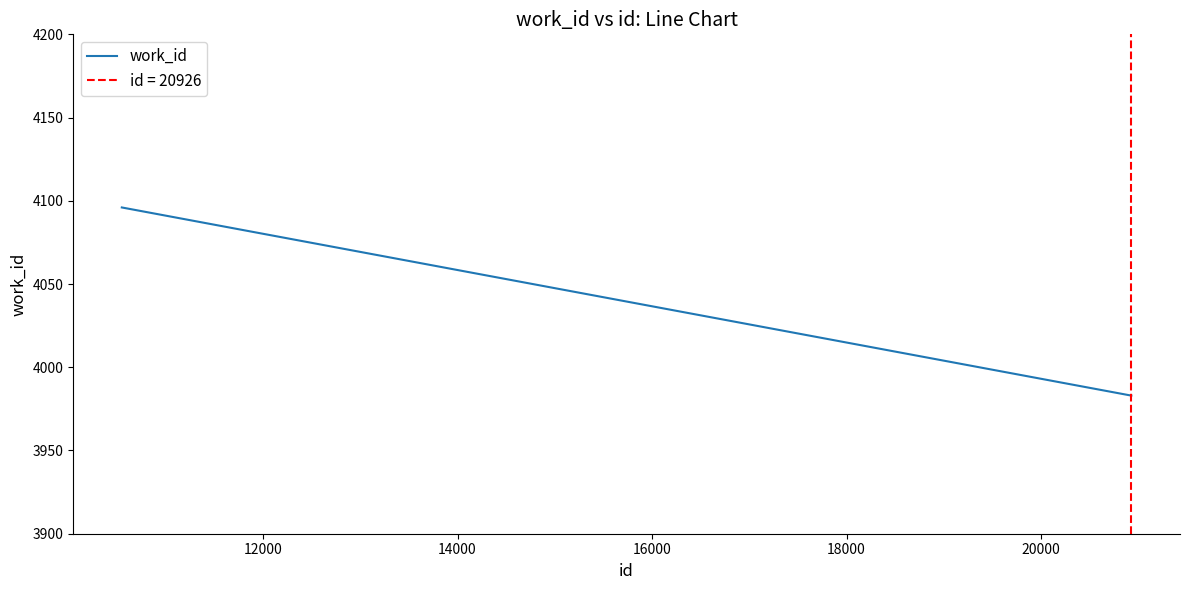

True or false: there are more than 1 points higher than both neighbors.

False